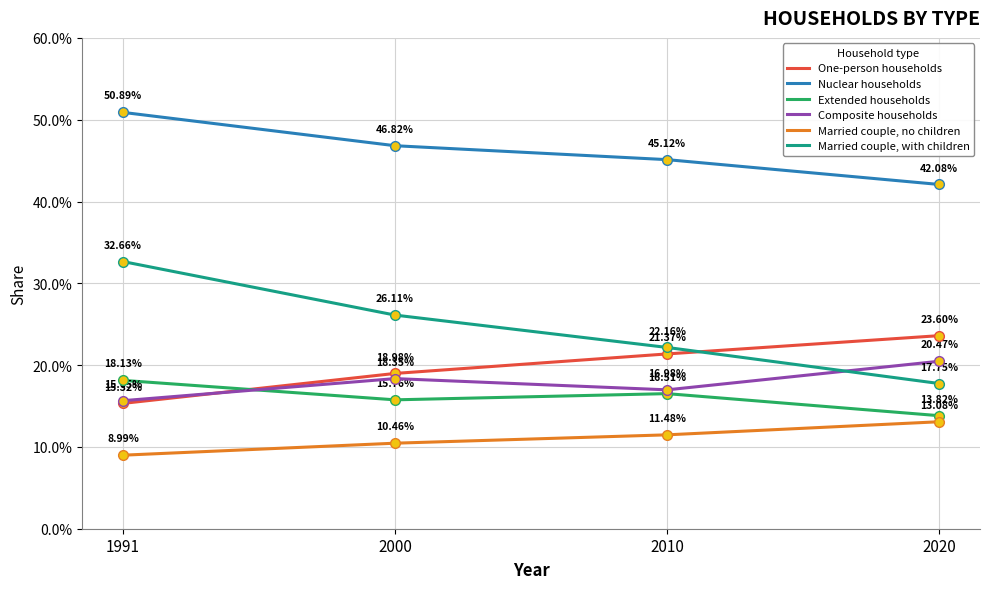

How many intersections are there between Composite households and One-person households?

1